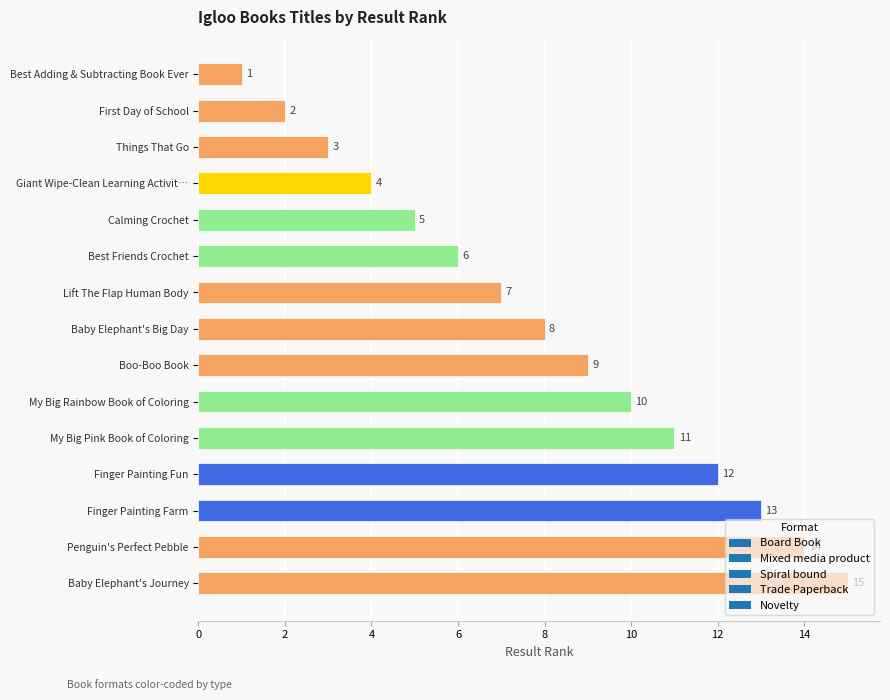

What is the change in value from Best Adding & Subtracting Book Ever to Finger Painting Farm?

+12